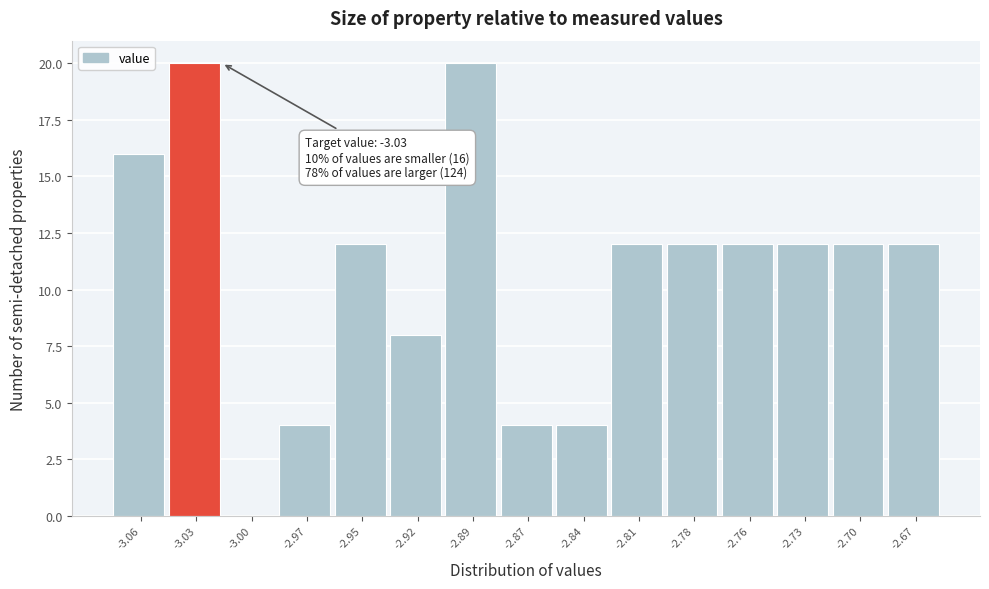

Reading left to right, extract all data points from this chart.

-3.06=16	-3.03=20	-3.00=0	-2.97=4	-2.95=12	-2.92=8	-2.89=20	-2.87=4	-2.84=4	-2.81=12	-2.78=12	-2.76=12	-2.73=12	-2.70=12	-2.67=12